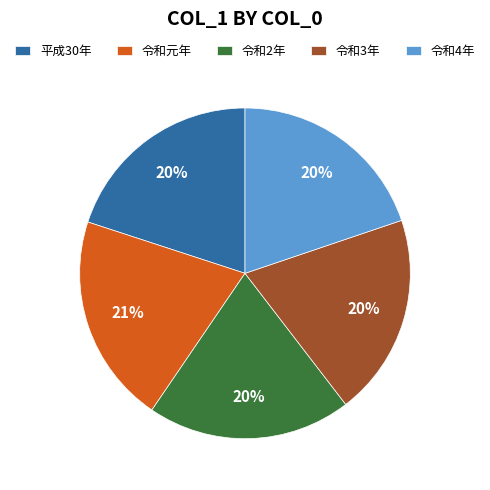

Does any single category account for the majority?

No